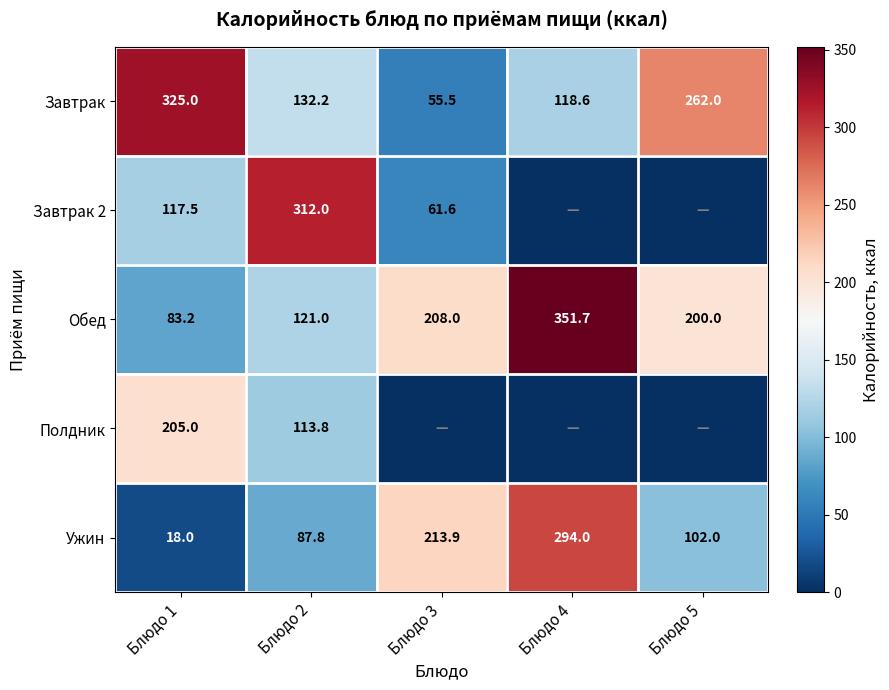

How many values in the Завтрак series exceed 132?

3